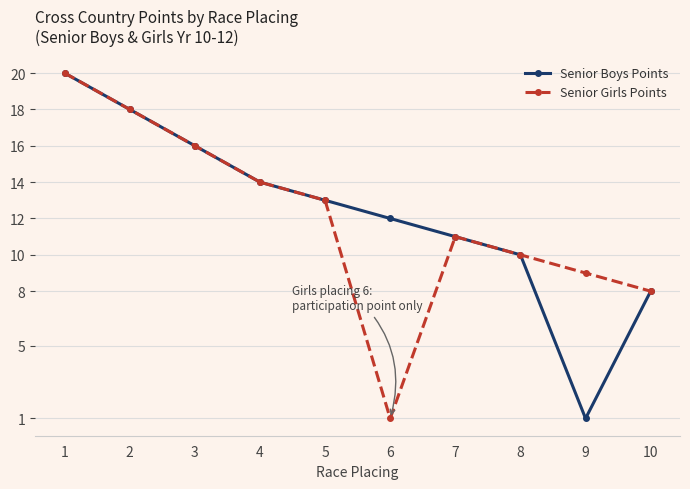

What is the maximum value for Senior Boys Points?

20